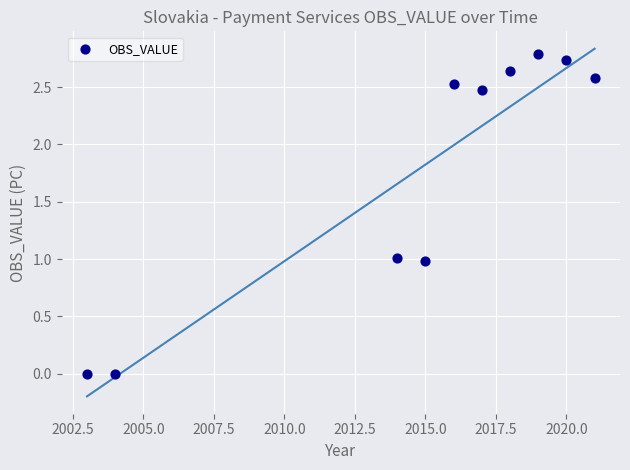

What is the average X value?

2014.7